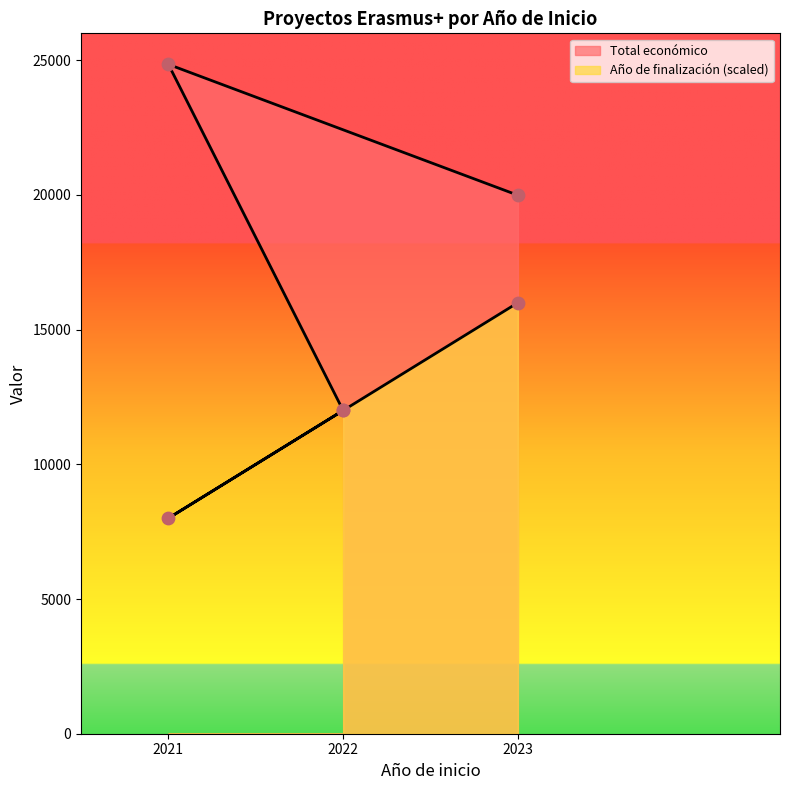

Which series contains the lowest Y value?

Año de finalización